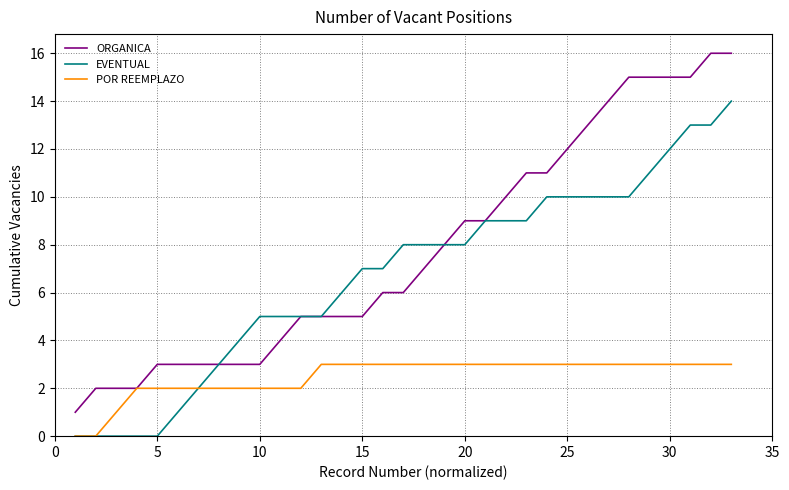

Rank the series by their average value, from lowest to highest.

POR REEMPLAZO, EVENTUAL, ORGANICA